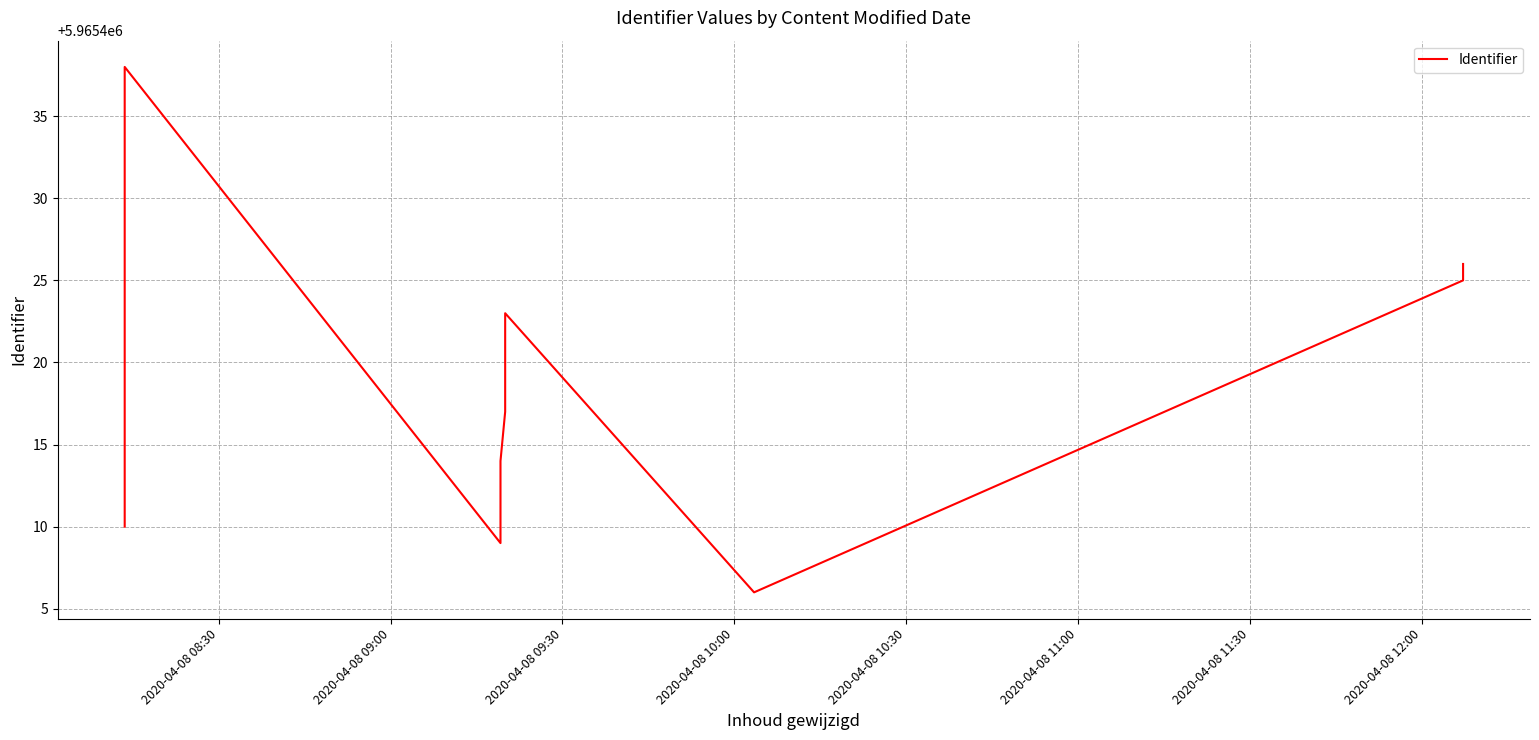

What is the value of the 15th point from the left?

5965406